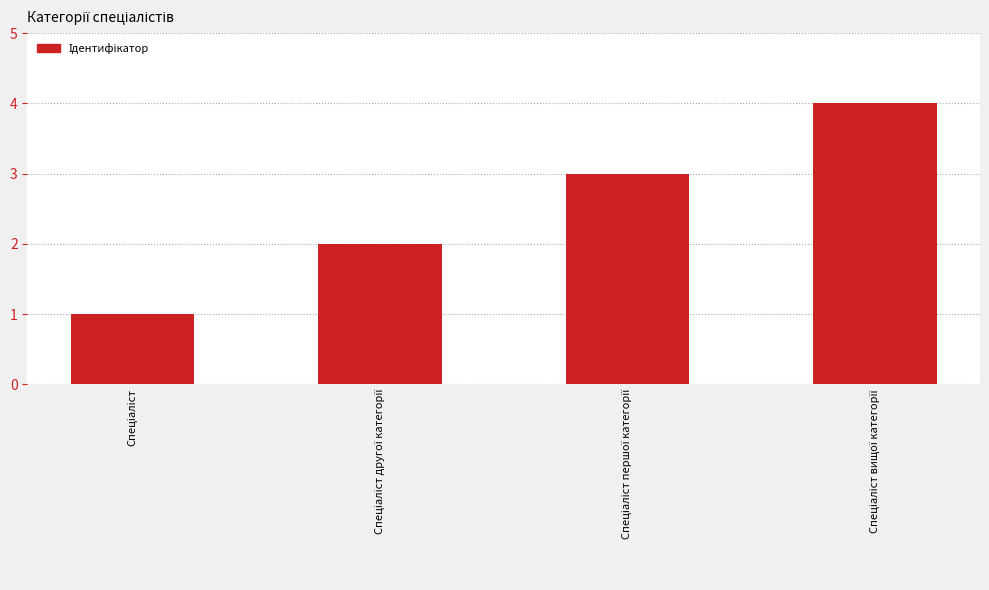

What is the sum of all values?

10